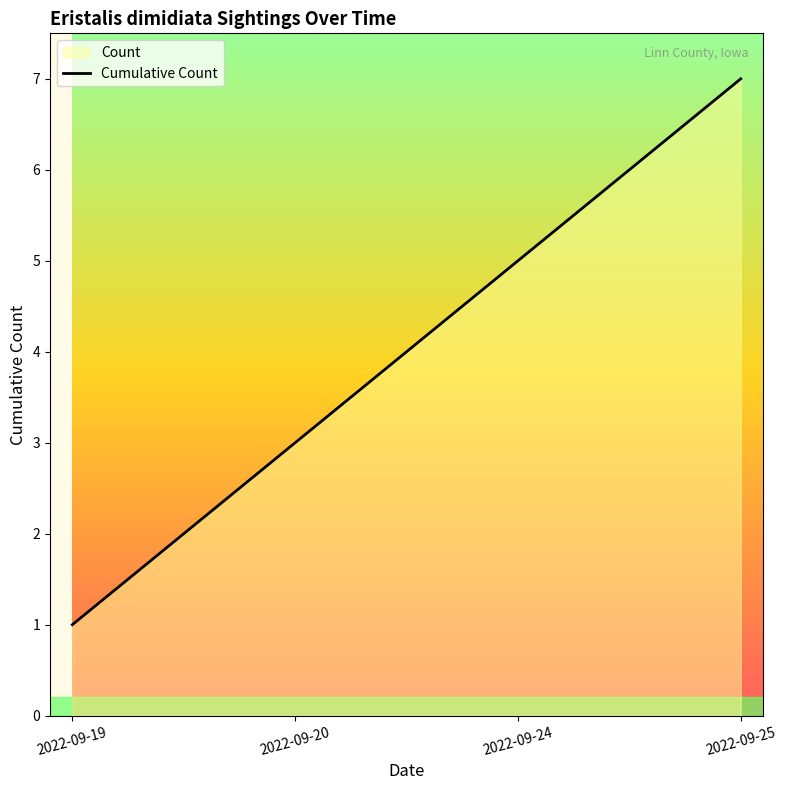

List the labels in order of value, largest first.

2022-09-25, 2022-09-24, 2022-09-20, 2022-09-19